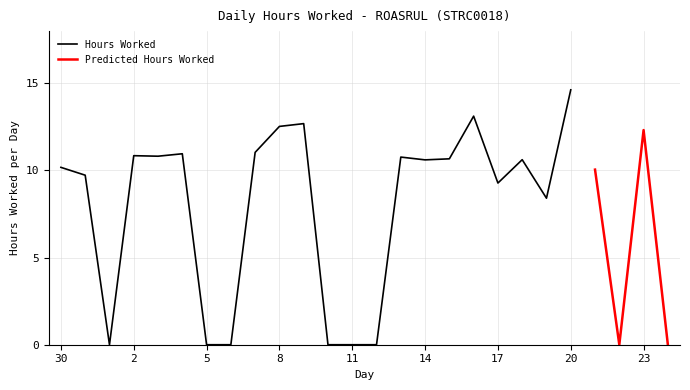

Which has a higher value, 11 or 8?

8